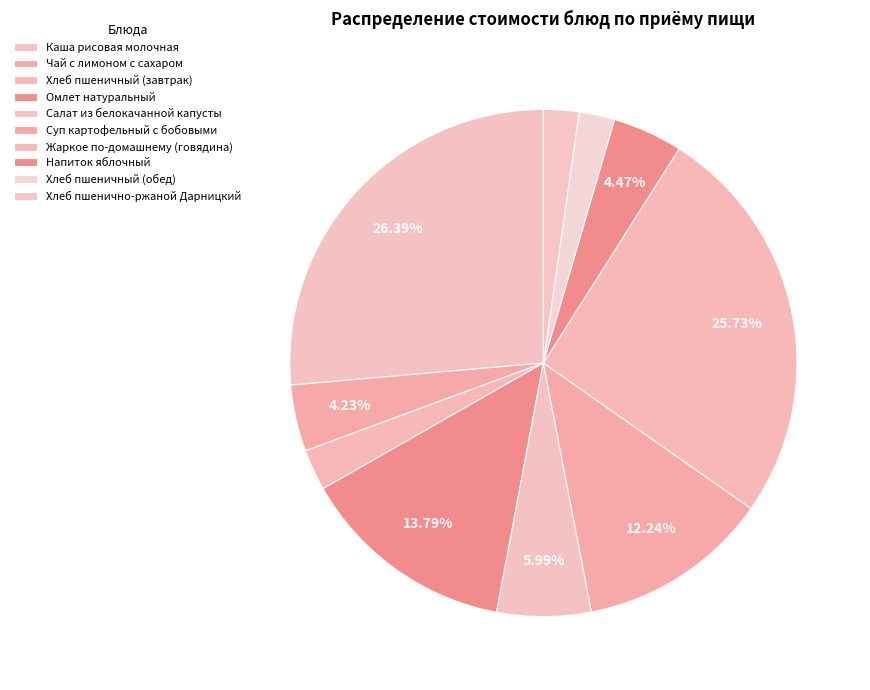

How much of the chart is everything except Хлеб пшеничный (обед)?

97.7%